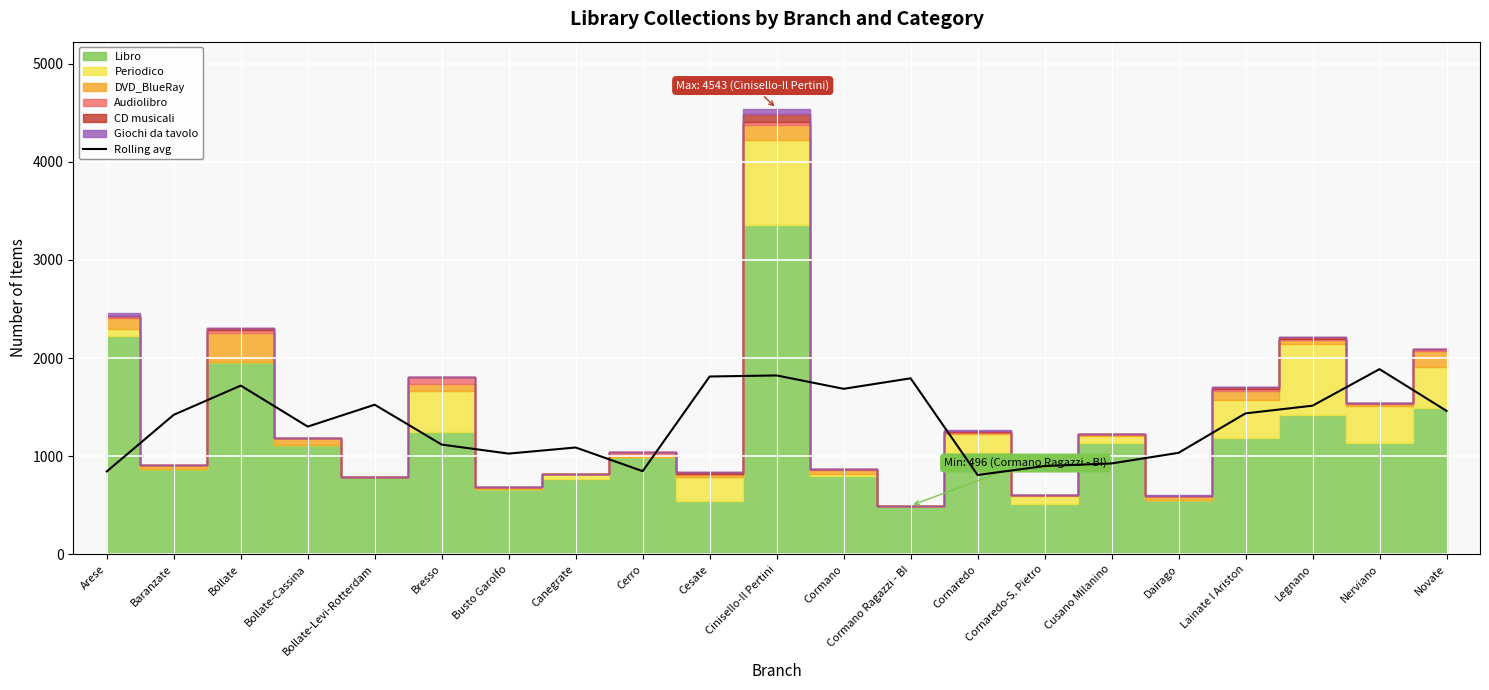

Where is the first local maximum?

Bollate